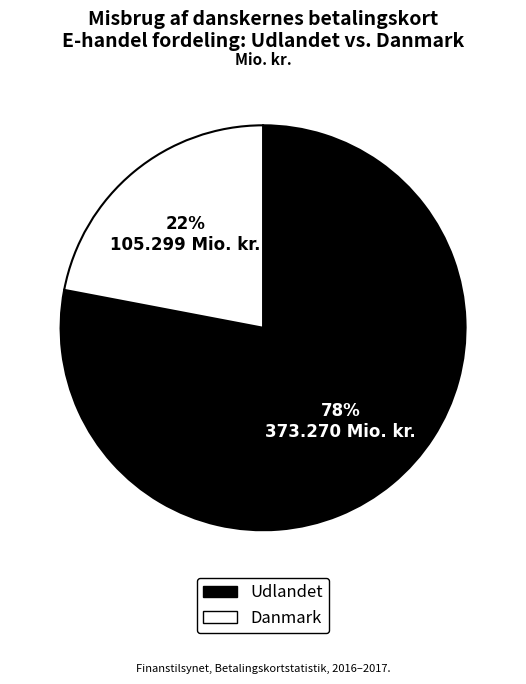

To the nearest percent, what is the difference between the largest and smallest slice percentages?

56%